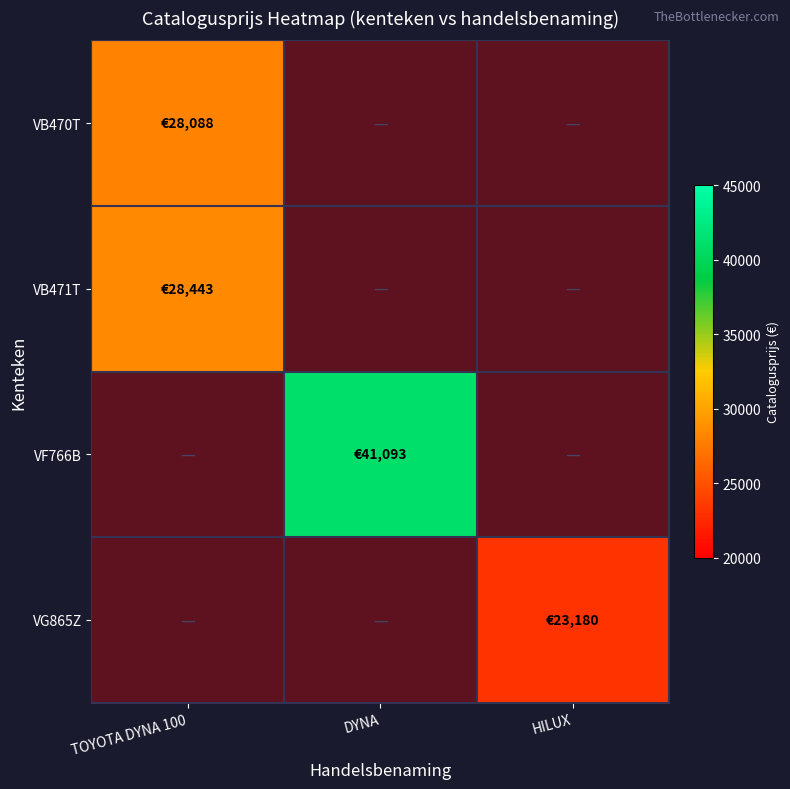

True or false: VB471T has a value of 15334.0 at TOYOTA DYNA 100.

False